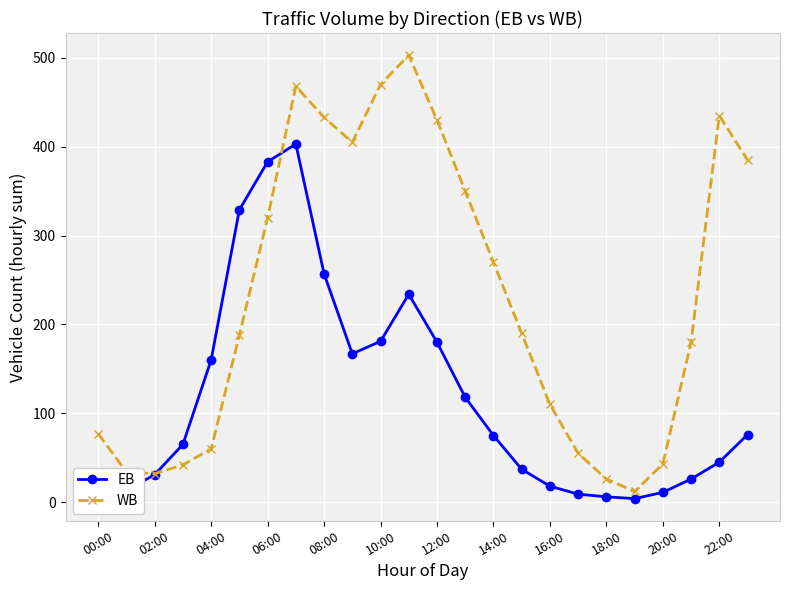

List the series in order of their peak value, highest first.

WB, EB